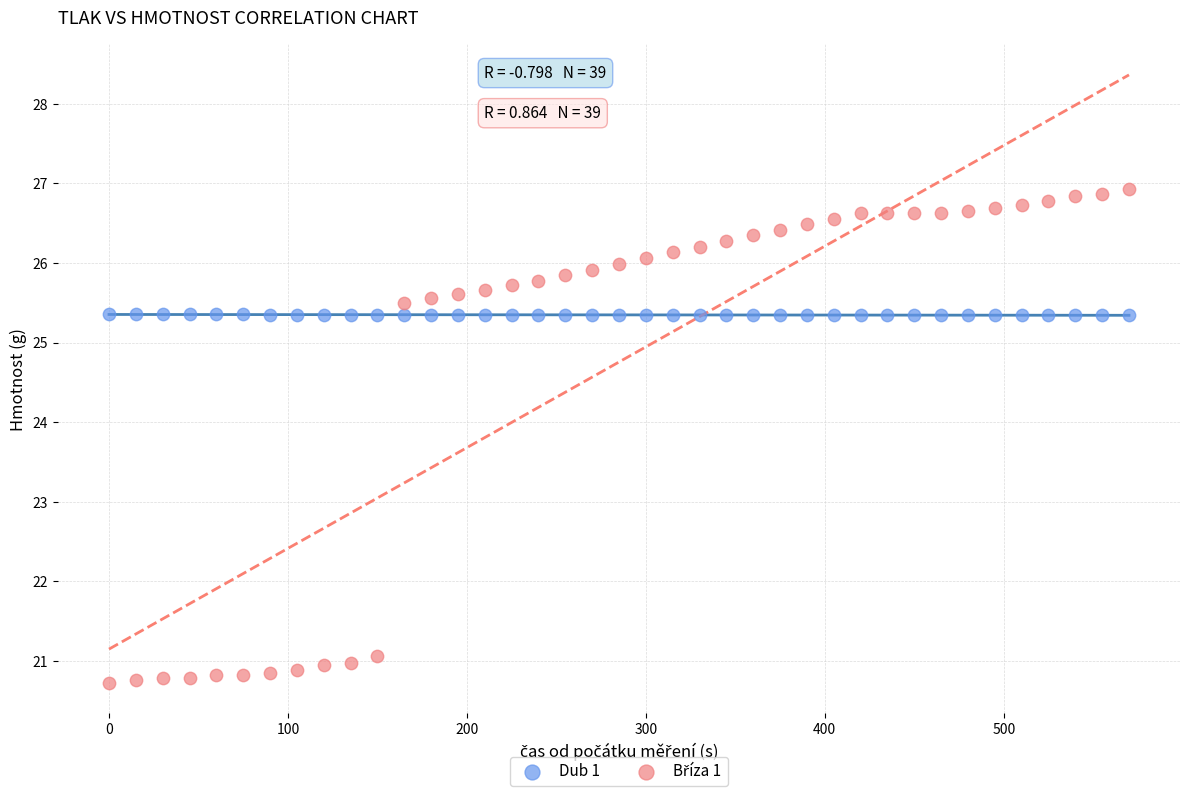

What is the X range (max minus min) for the scatter plot?

570.0